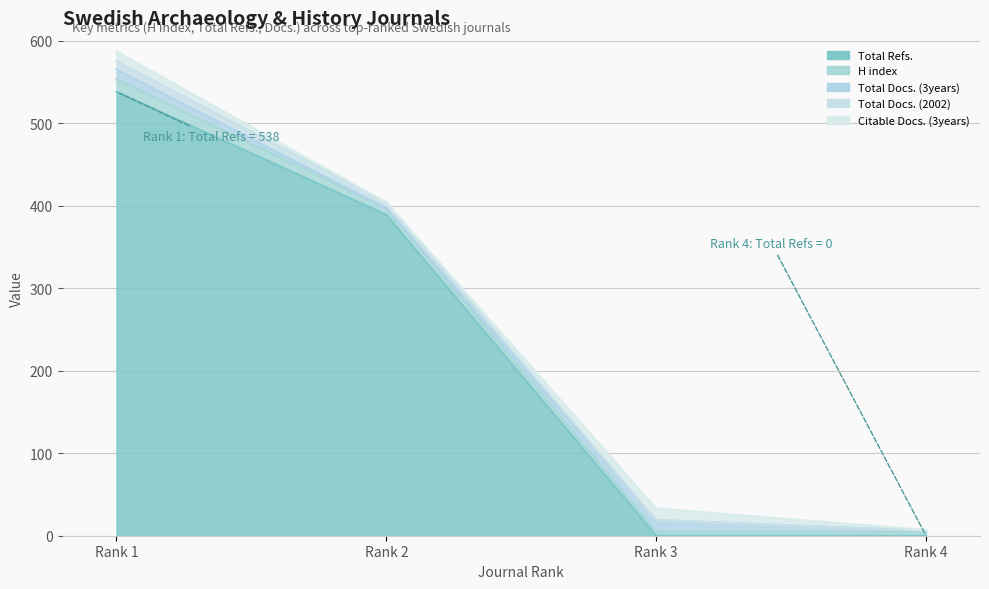

How many interior local valleys does the Total Docs. (3years) series have?

1